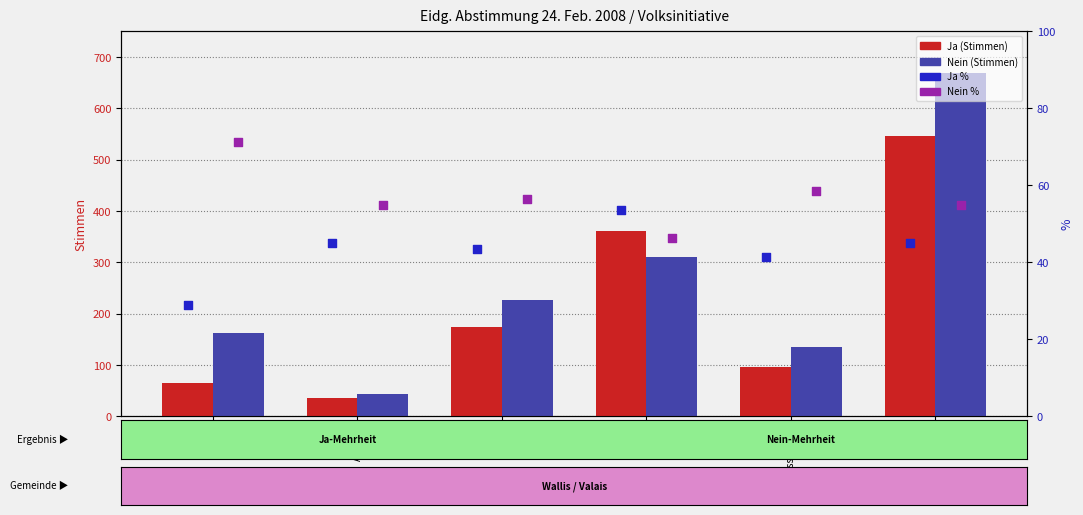

Which series has the largest total across all categories?

Nein